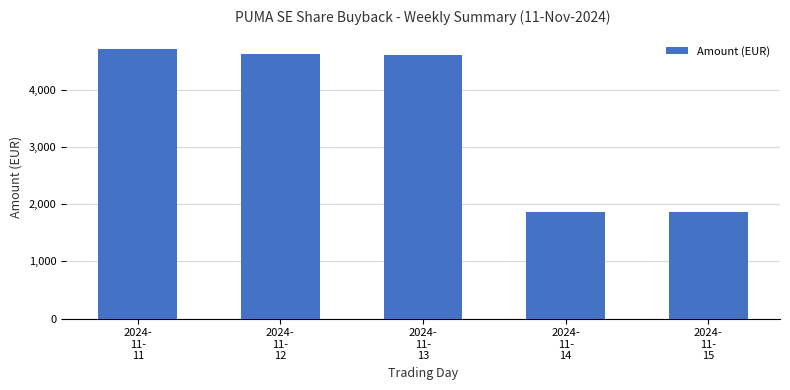

What is the difference between the values at 2024-
11-
13 and 2024-
11-
14?

2764.1